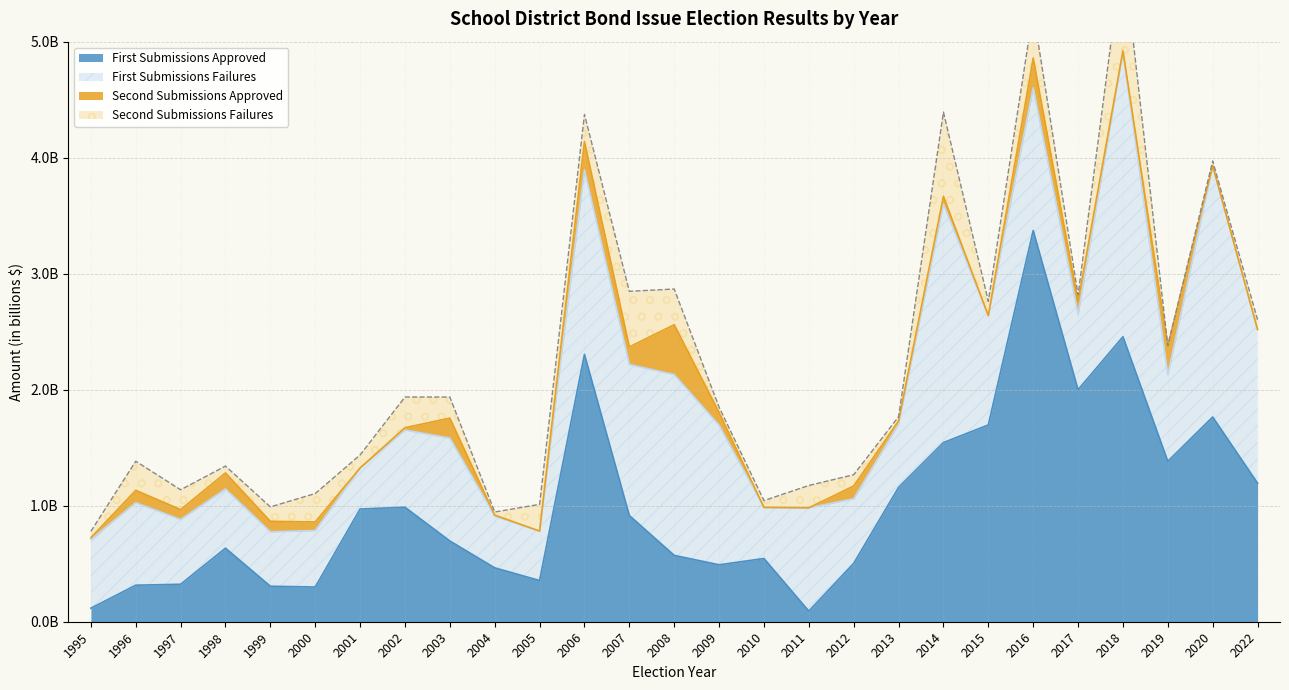

True or false: Second Submissions Failures and First Submissions Failures intersect in this chart.

False